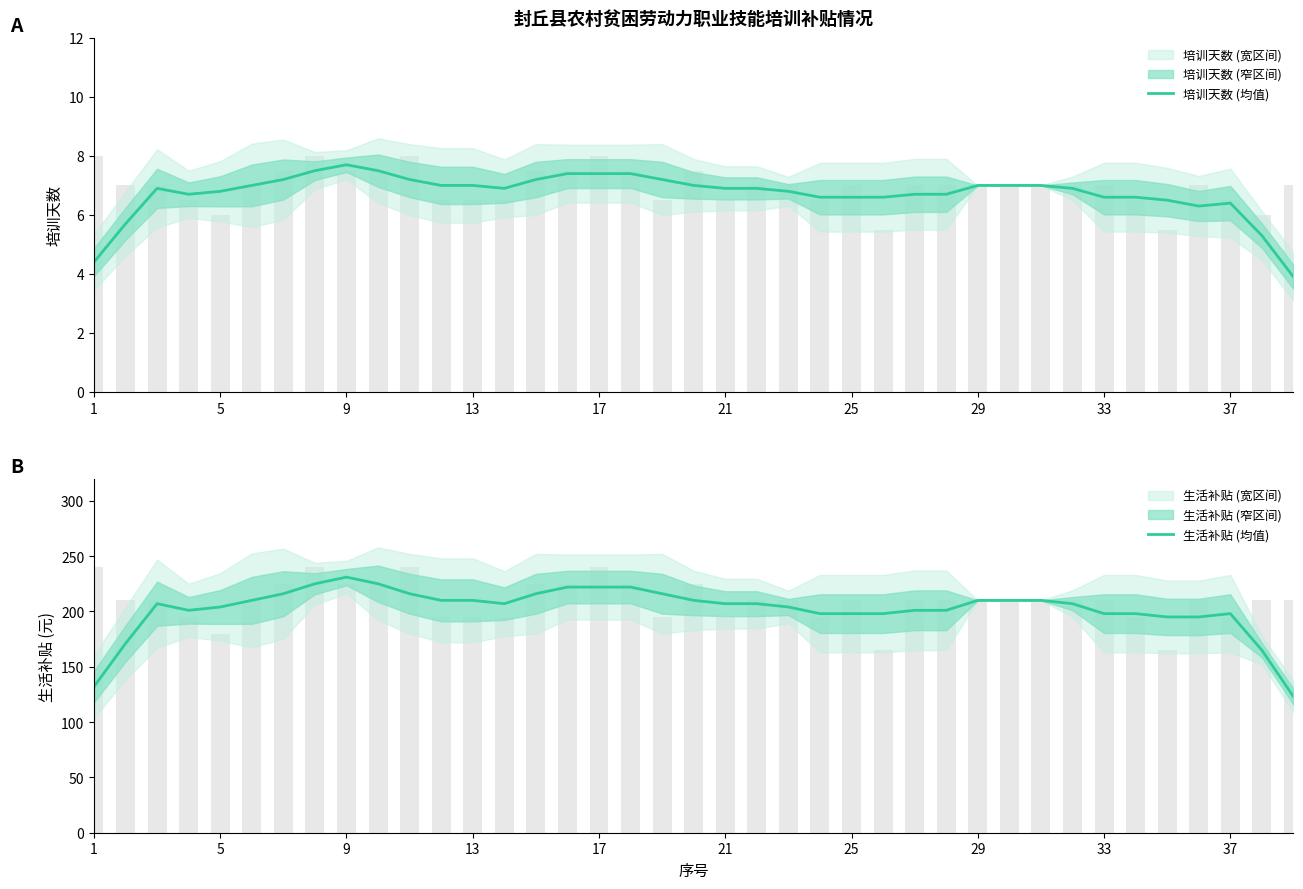

Which series has the largest total across all categories?

生活补贴 (均值)